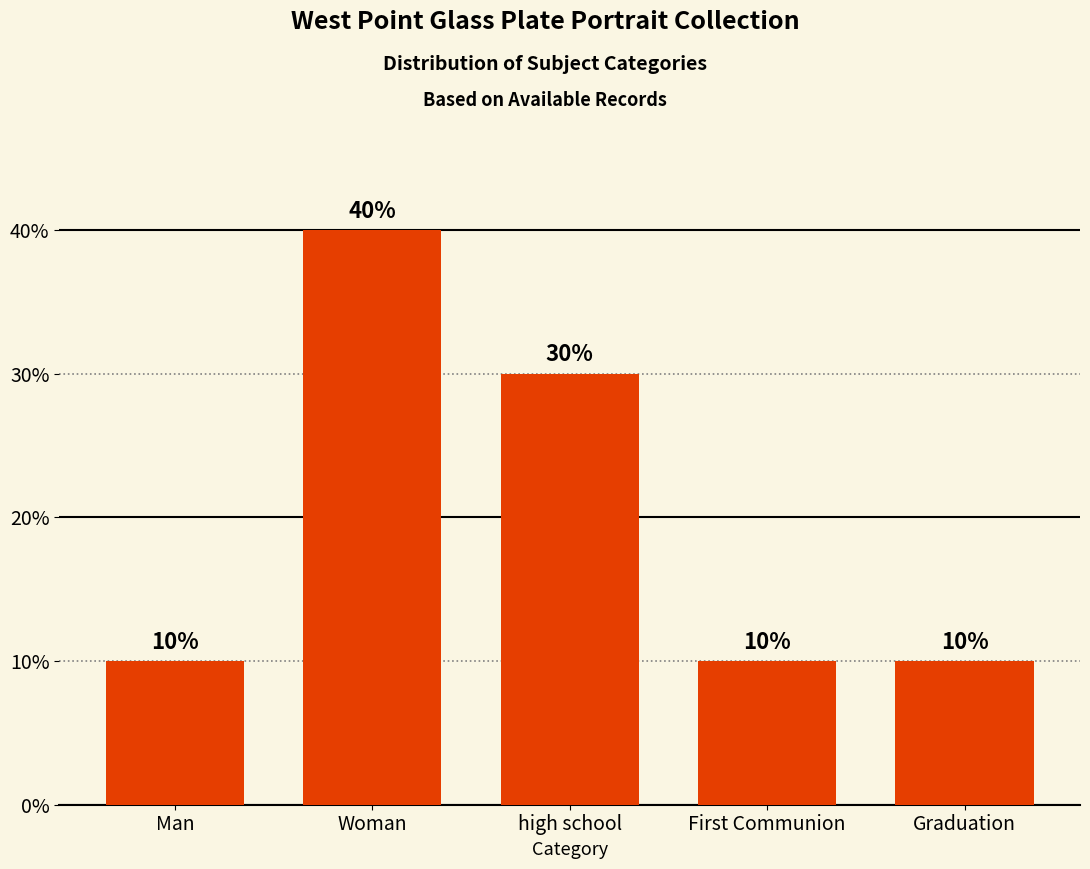

Does the chart contain any negative values?

No